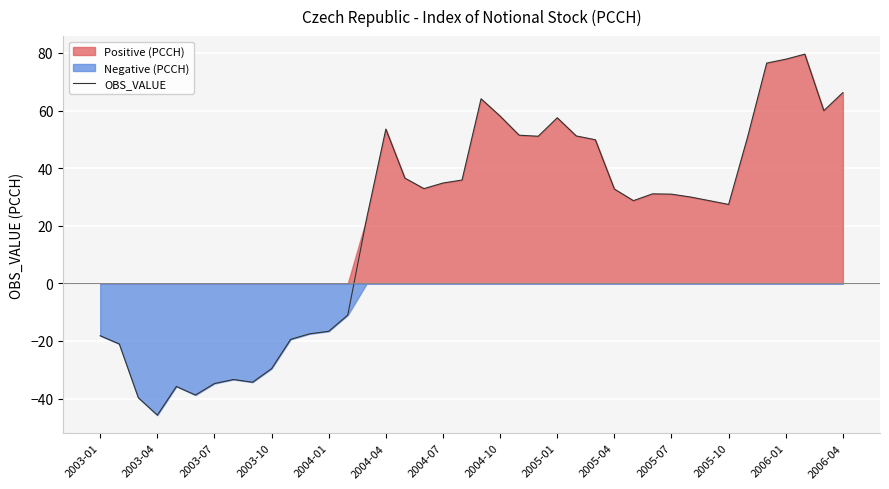

At which label does OBS_VALUE reach its minimum?

2003-04